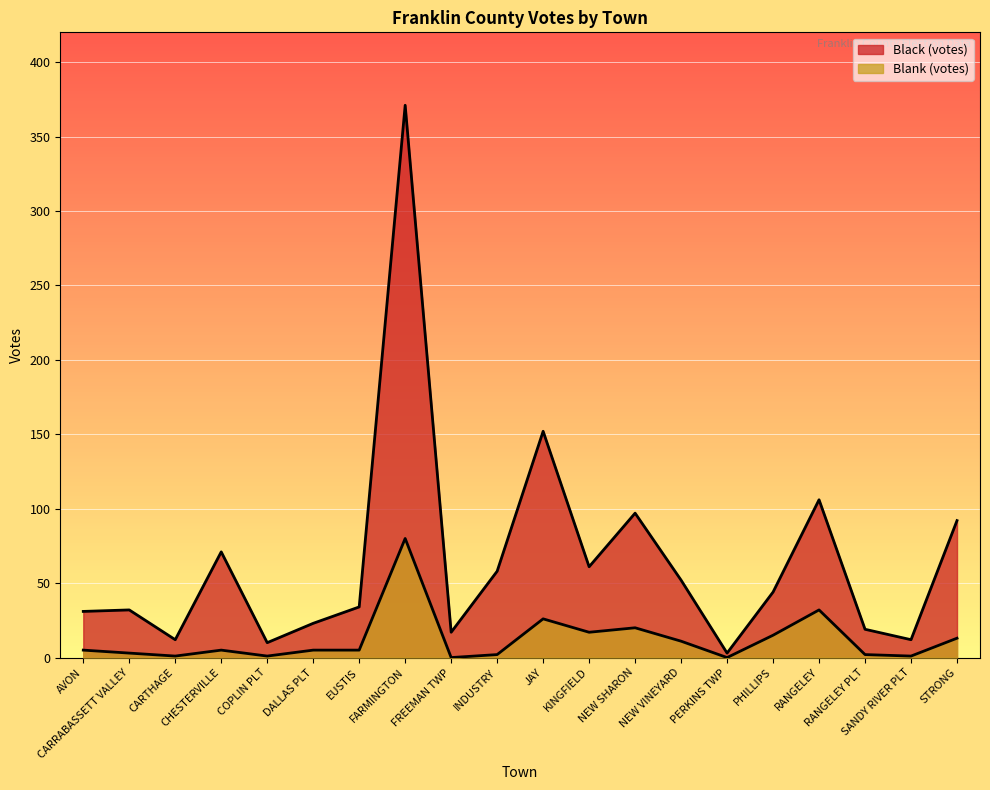

Between AVON and FREEMAN TWP, which series saw the biggest shift?

Black (votes)